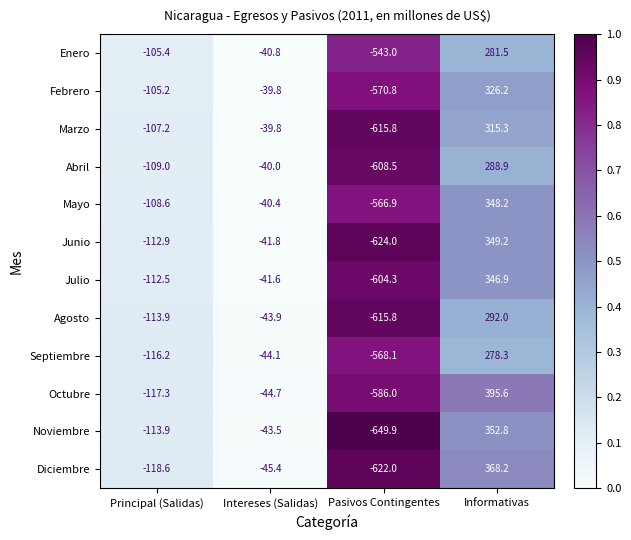

Which series has the largest total across all categories?

Octubre